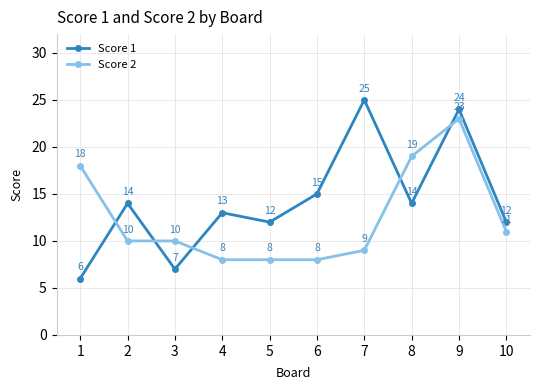

Rank the series by their average value, from highest to lowest.

Score 1, Score 2